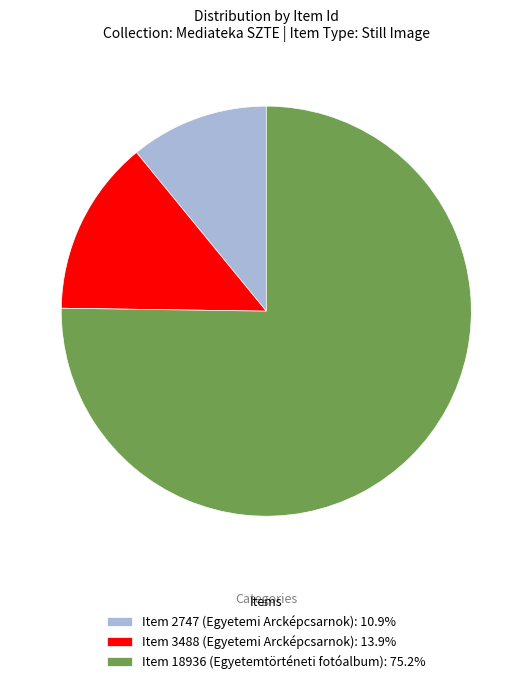

Does any single category account for the majority?

Yes